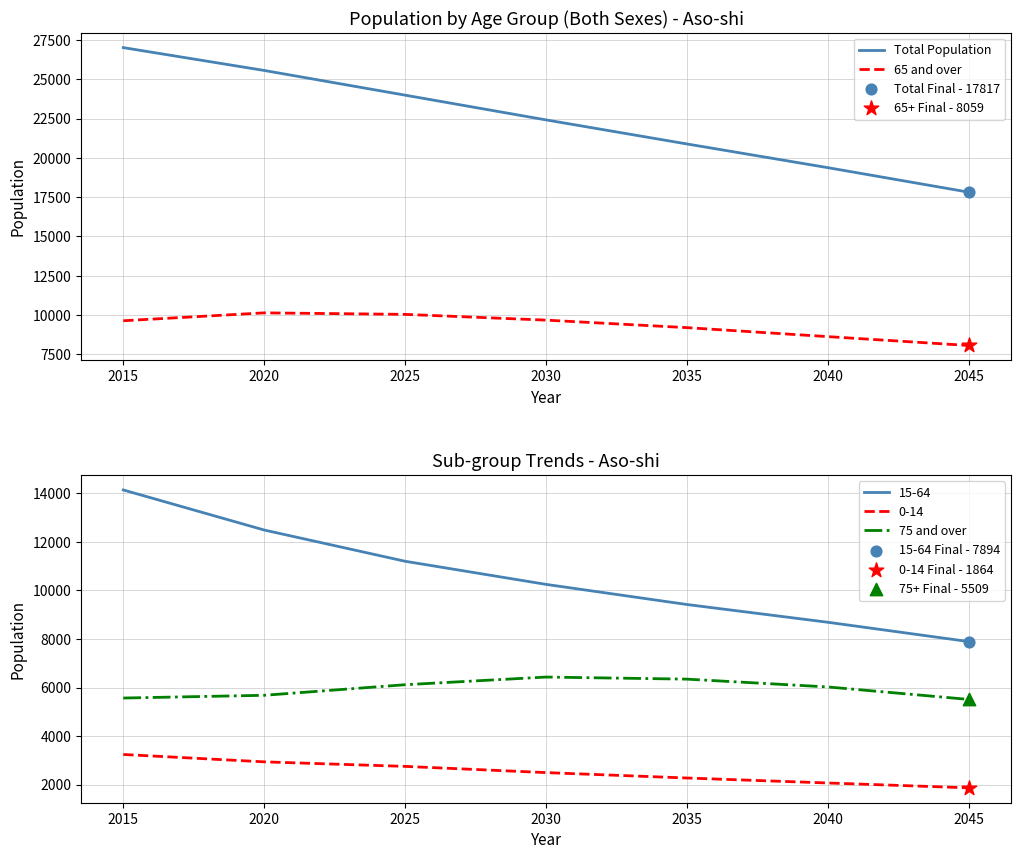

Which series contains the lowest Y value?

75 and over